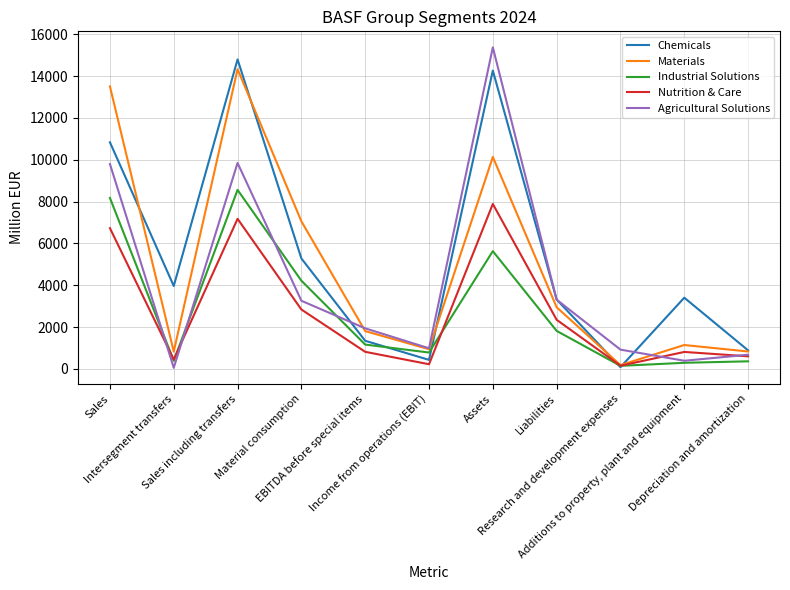

Where does the Nutrition & Care series first go above 814?

Sales